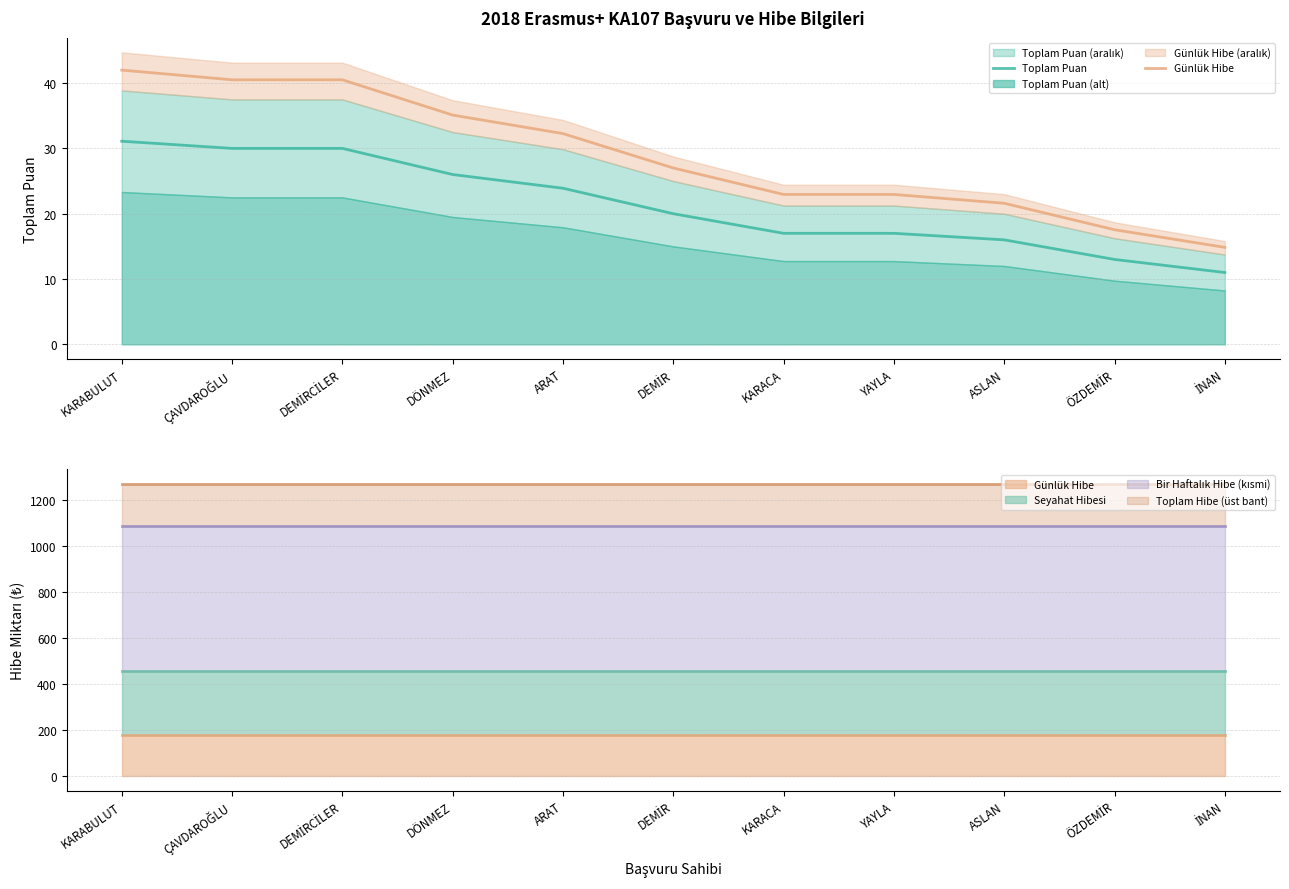

Between DEMİR and ÖZDEMİR, which series saw the biggest shift?

Günlük Hibe